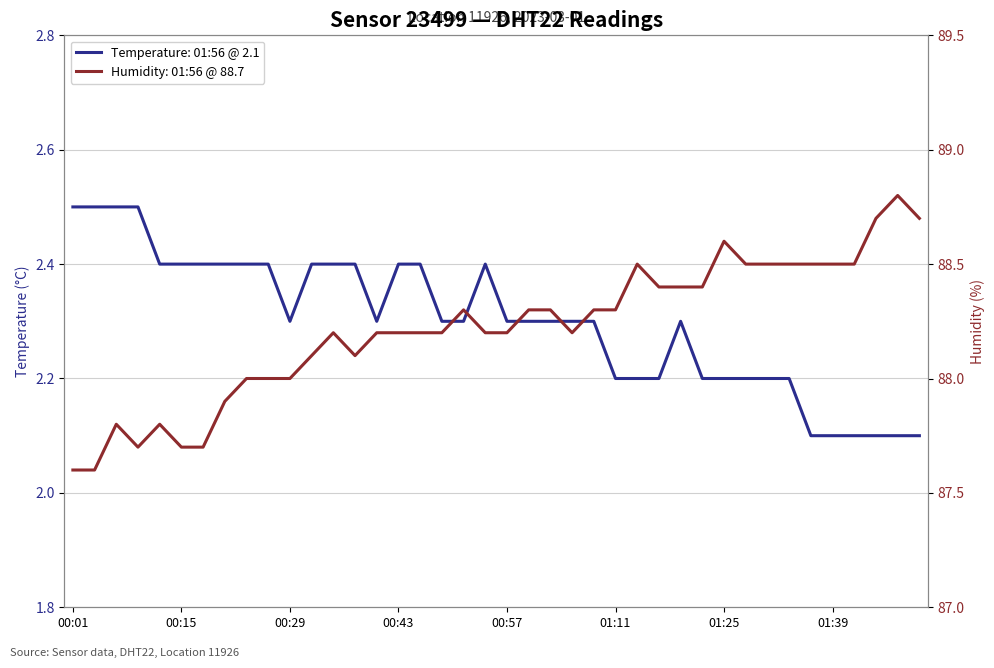

What is the value of the humidity point at the 30th from the left?

88.4